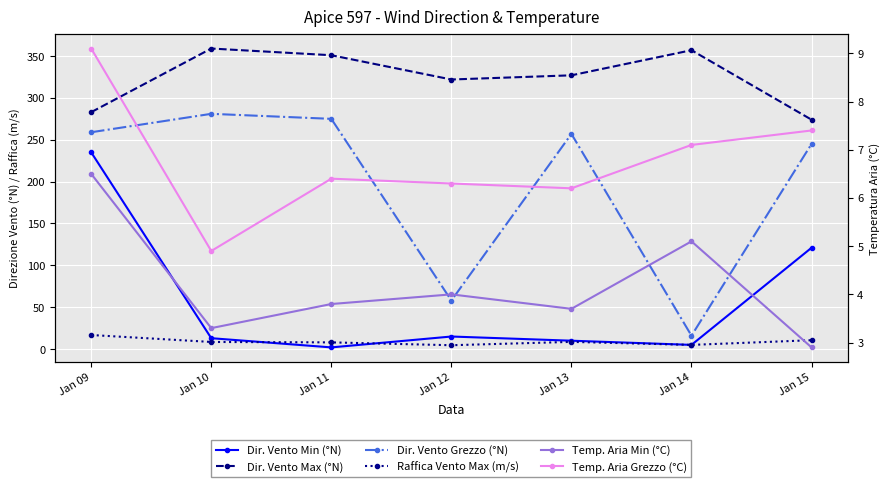

Is it true that Temp. Aria Min (°C) equals 4.0 at Jan 12?

True